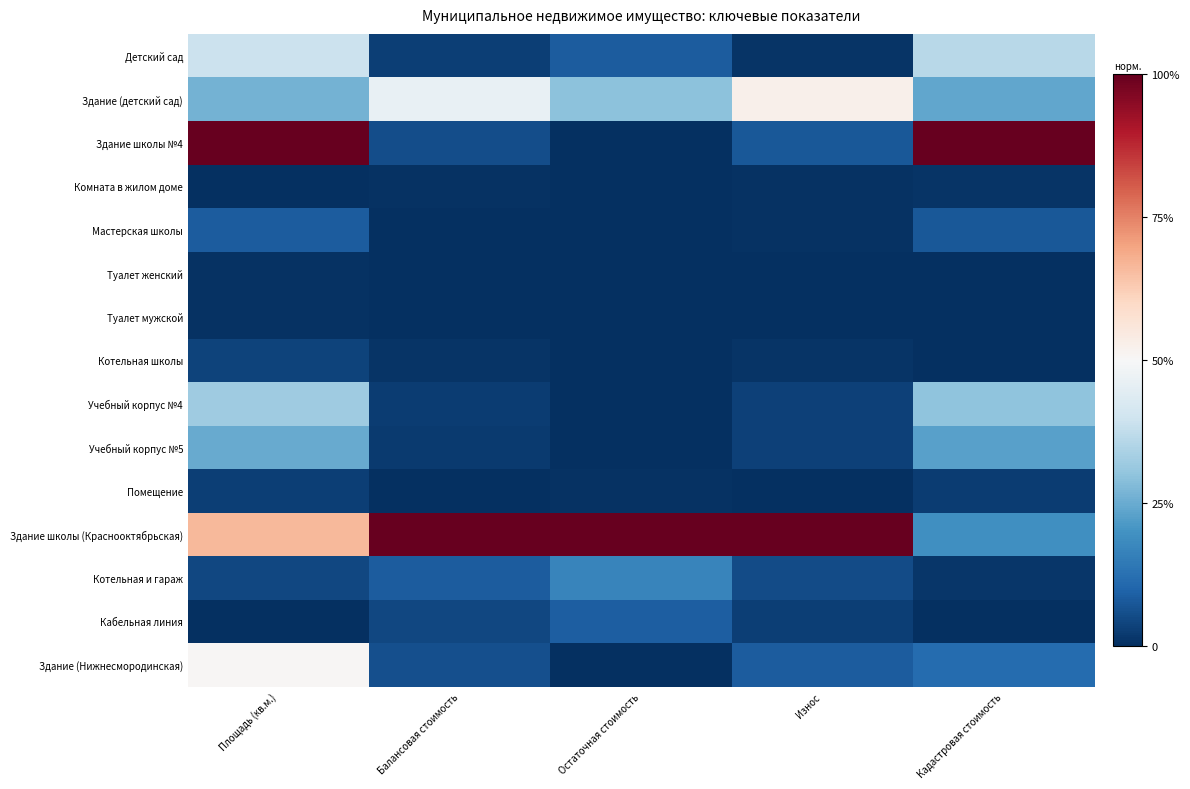

At which category is the sum across all series the highest?

Площадь (кв.м.)